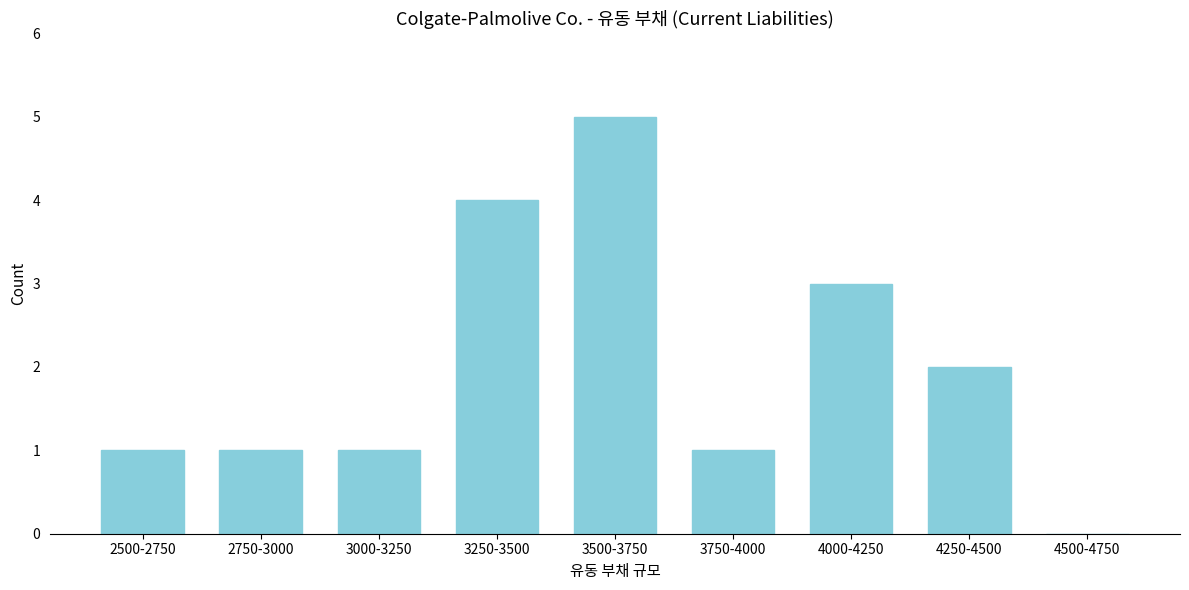

Reading left to right, extract all data points from this chart.

2500-2750=1	2750-3000=1	3000-3250=1	3250-3500=4	3500-3750=5	3750-4000=1	4000-4250=3	4250-4500=2	4500-4750=0